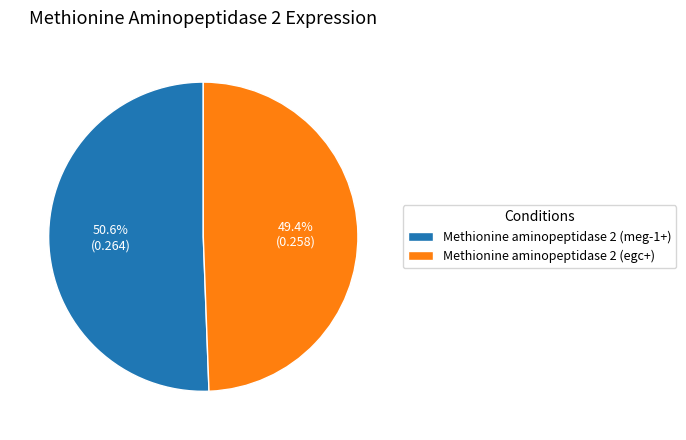

Does any single category account for the majority?

Yes